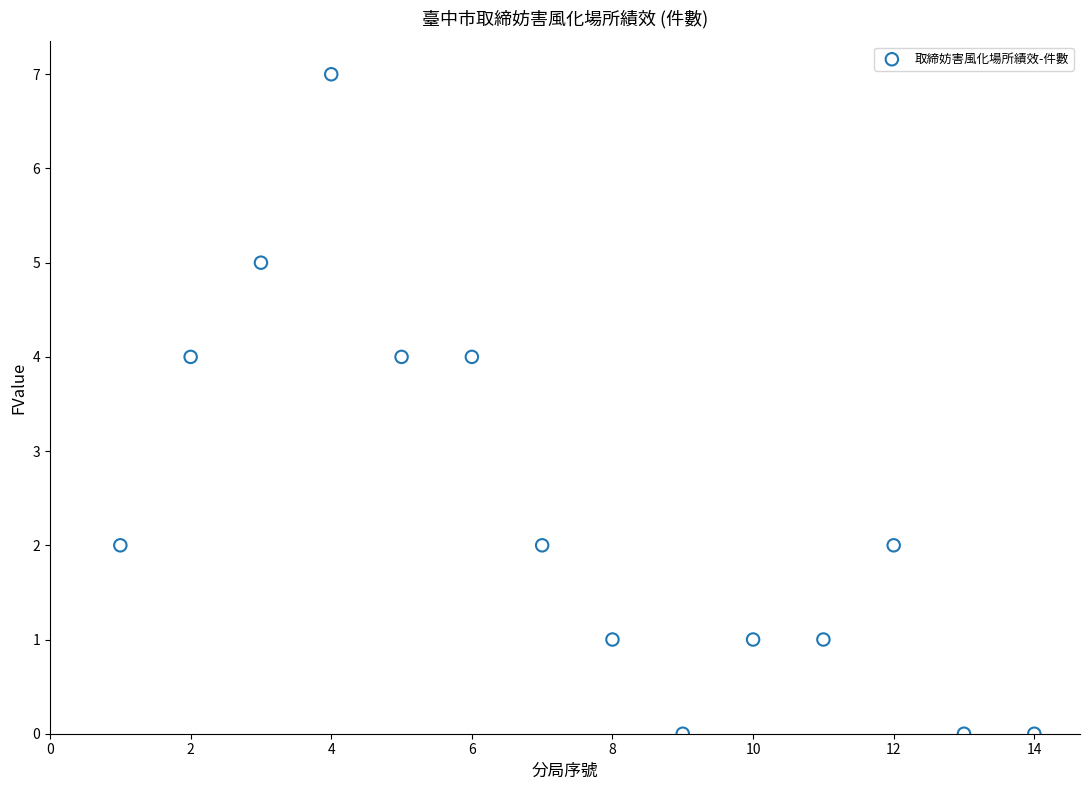

What is the range of Y values (max minus min)?

7